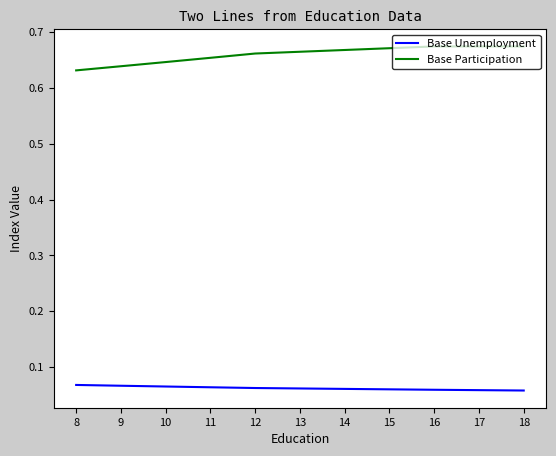

How many series are shown in this chart?

2